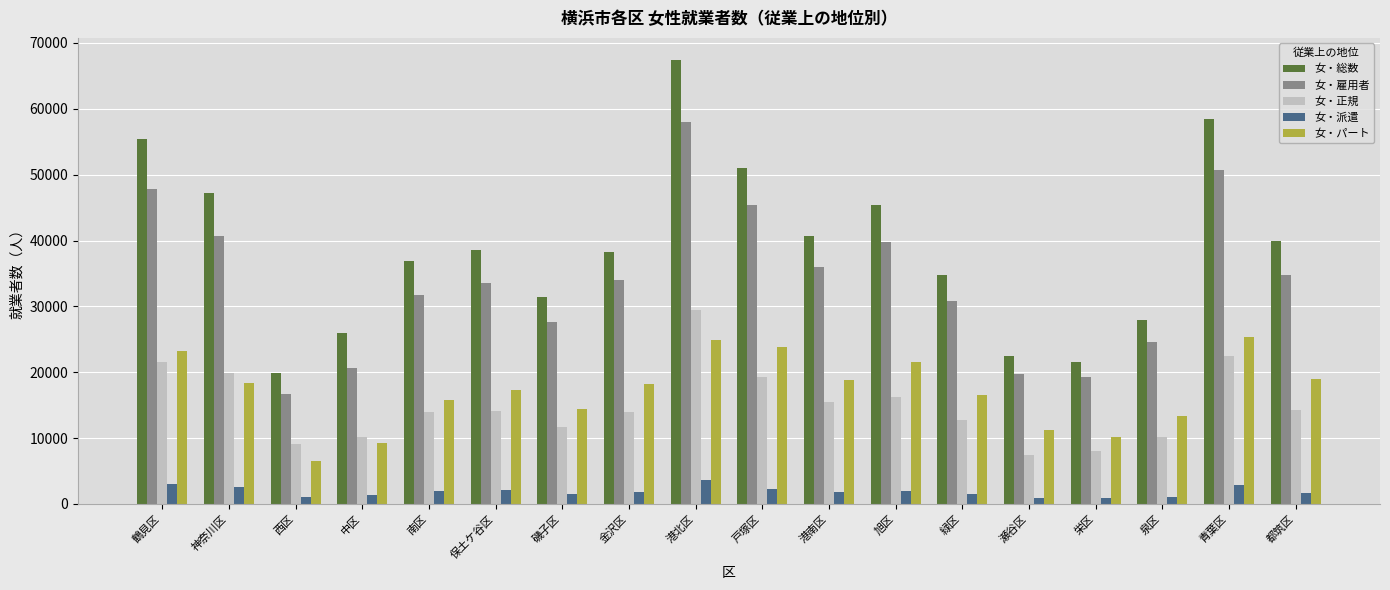

Rank the series at 緑区 from highest to lowest value.

女・総数, 女・雇用者, 女・パート, 女・正規, 女・派遣